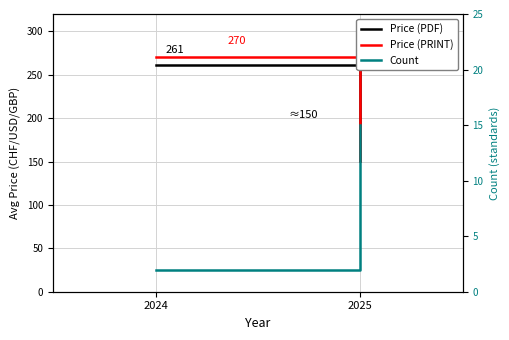

What is the value of the Count point at the 2nd from the left?

15.0